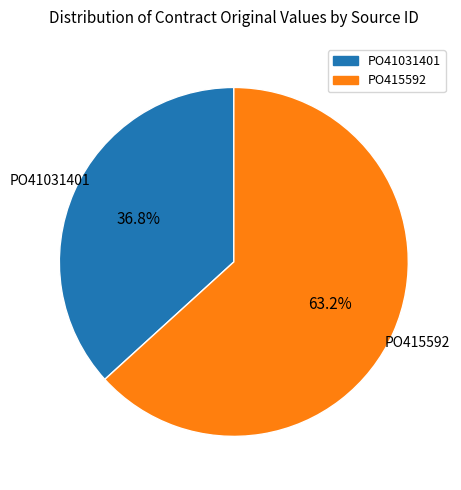

Do PO415592 and PO41031401 together represent more than half of the pie?

Yes